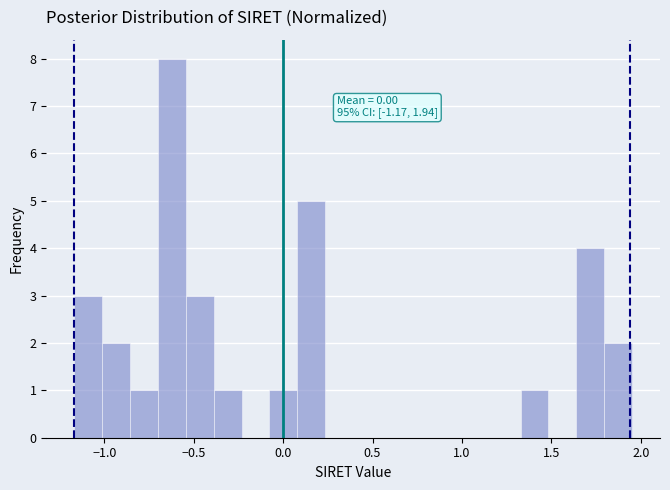

Read against the x-axis, roughly where is the centre of the tallest bar?

-0.60